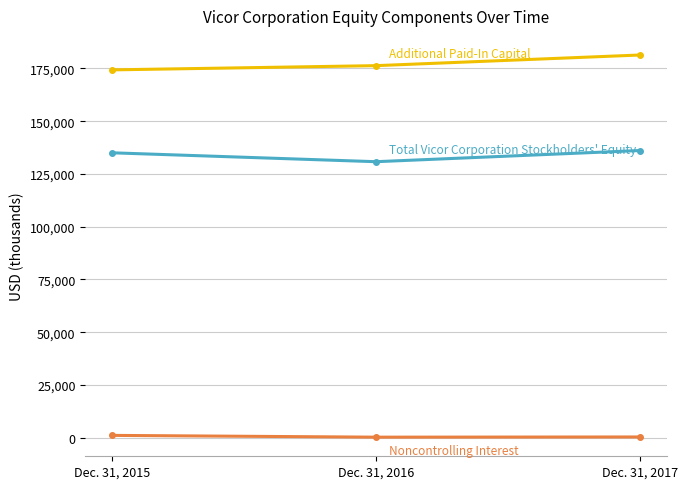

What is the smallest value displayed?

208